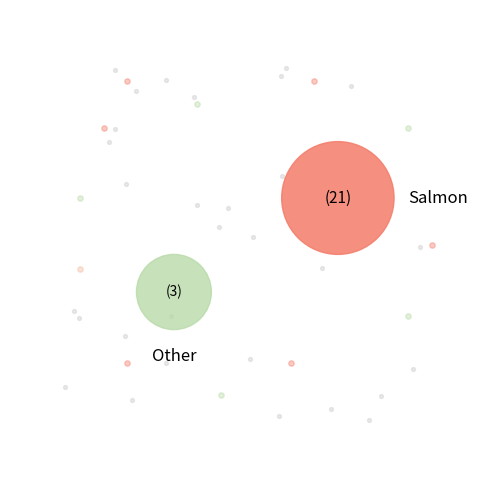

Is 3 the majority of the pie?

No